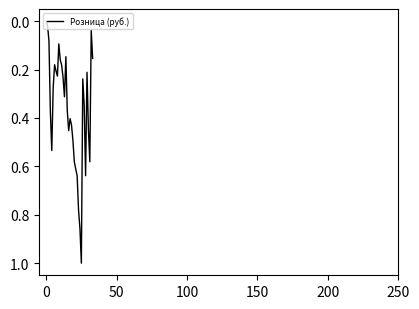

What is the sum of all values?

12.3